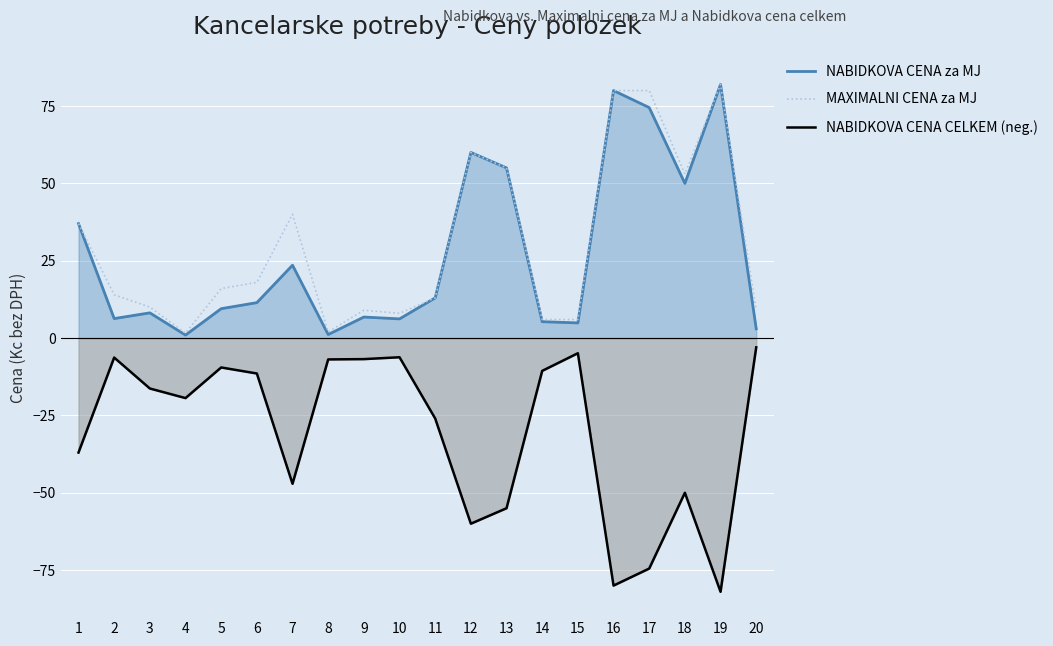

What is the difference between the maximum and minimum values in the MAXIMALNI CENA za MJ series?

80.4